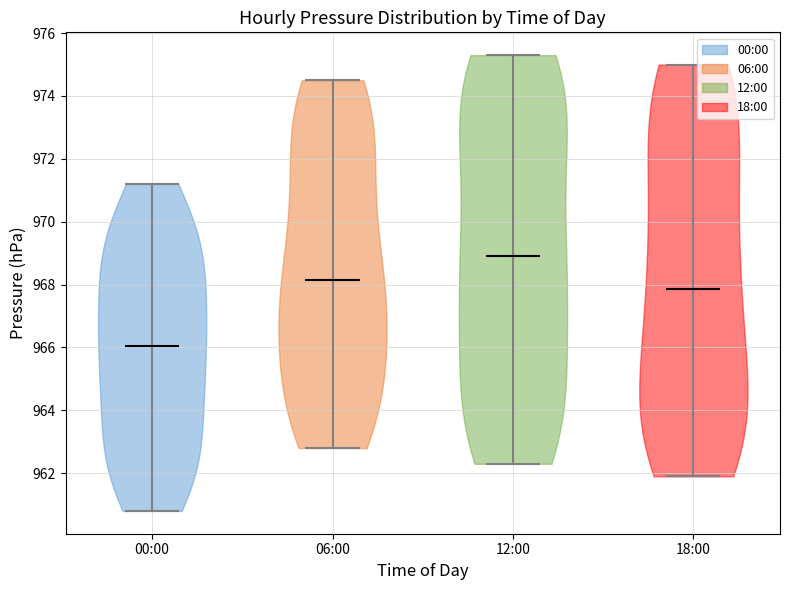

Which violin has the highest median line?

12:00